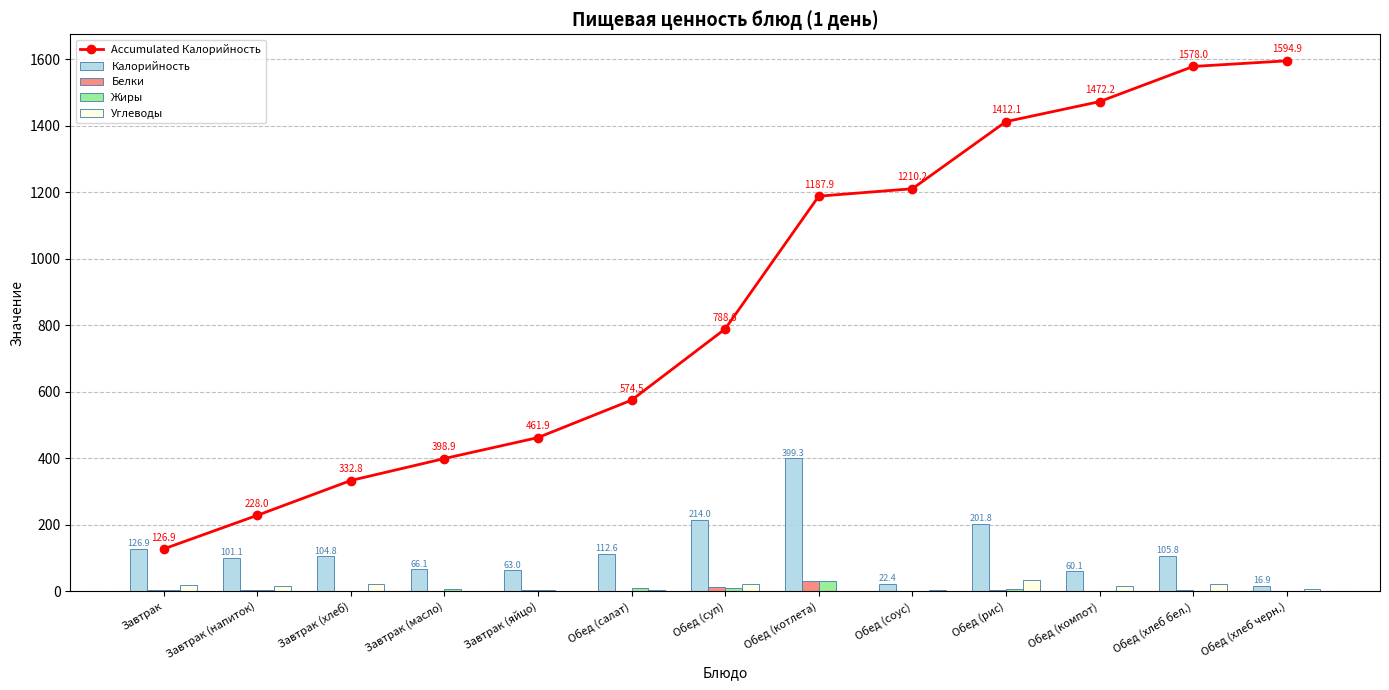

What position from the left is Обед (хлеб бел.)?

12